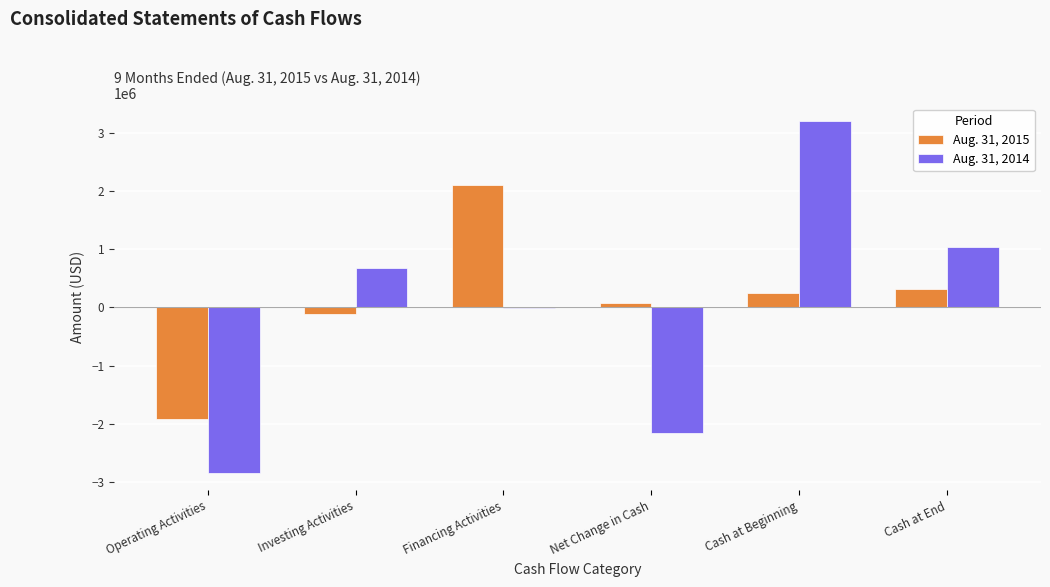

What is the greatest value displayed?

3199020